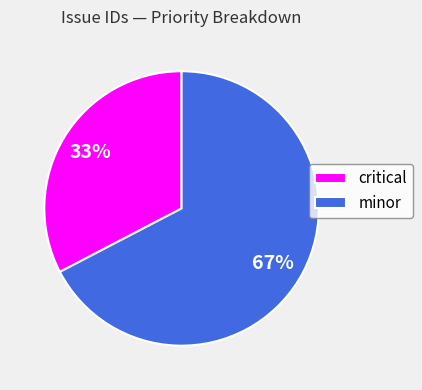

Do critical and minor together represent more than half of the pie?

Yes